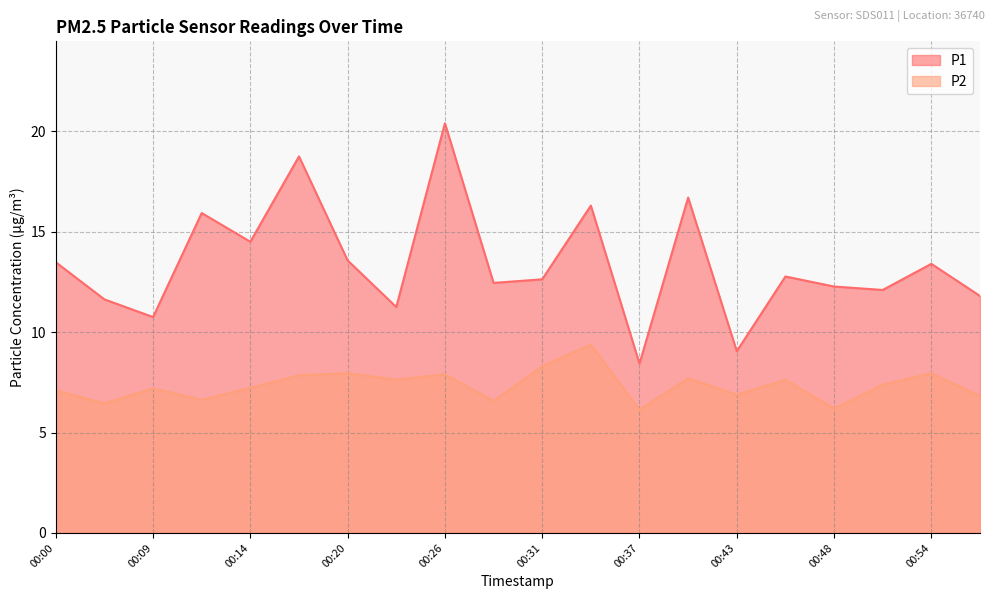

Is the value of P2 at 00:17 greater than the value of P1 at 00:14?

No